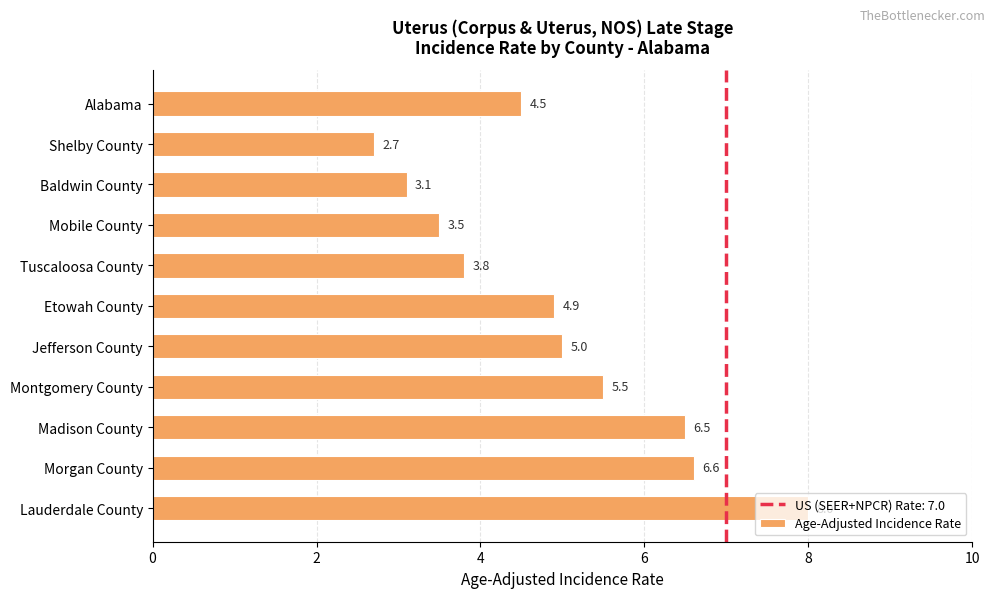

What is the label of the 6th bar from the top?

Etowah County